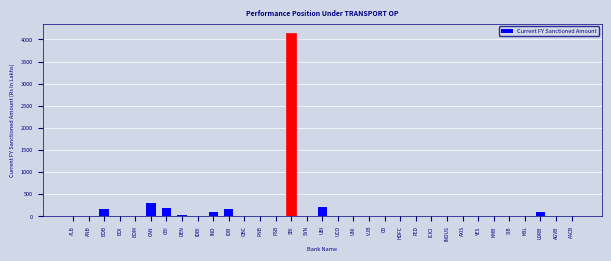

At which category does the chart reach its peak across all series?

SBI